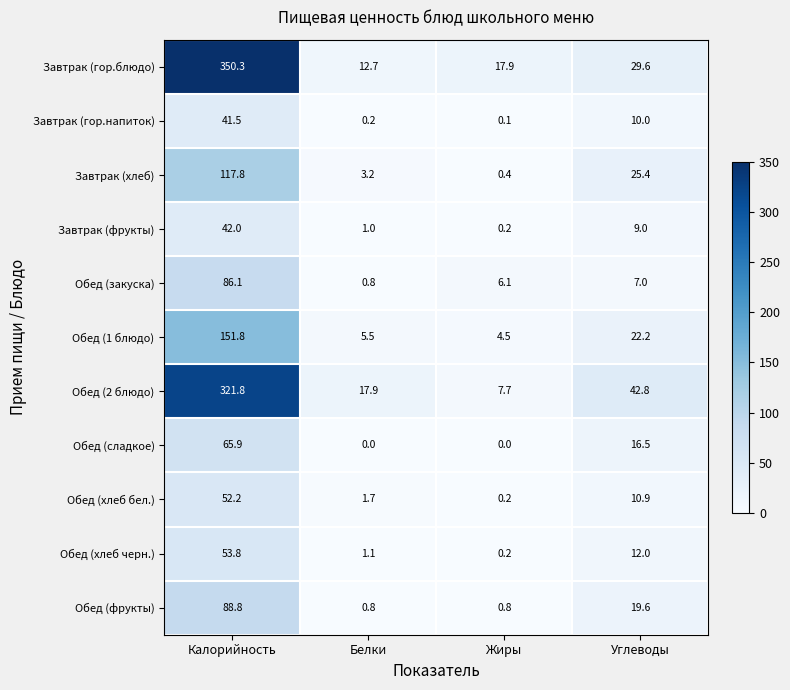

What is the sum of the Обед (фрукты) values at Белки and Углеводы?

20.4